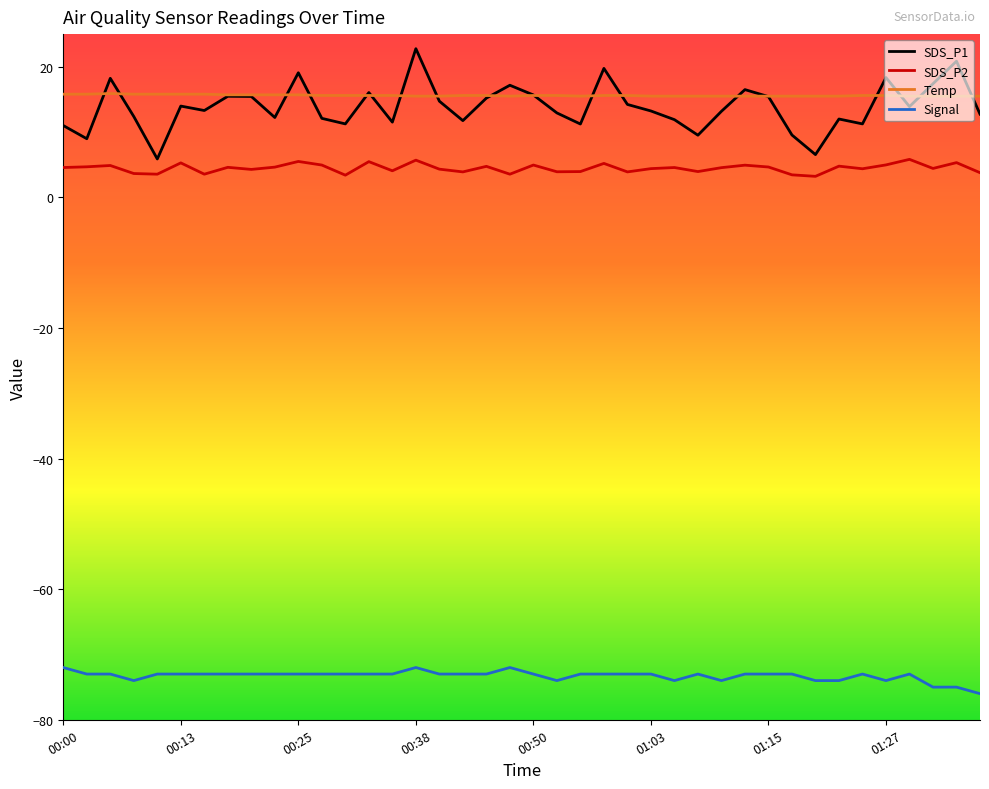

Which series has the widest spread of values?

SDS_P1